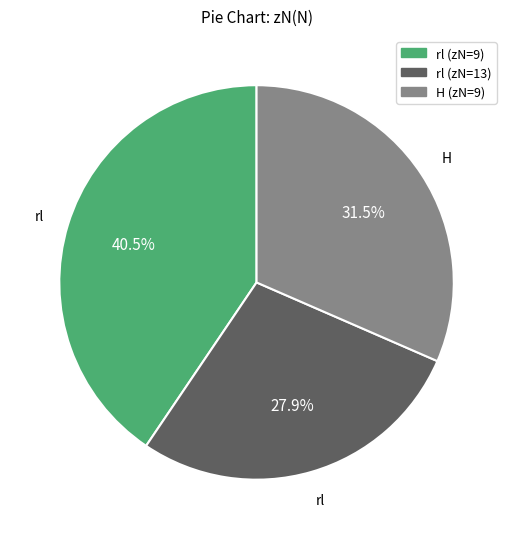

Is there any slice that represents more than half of the pie?

No